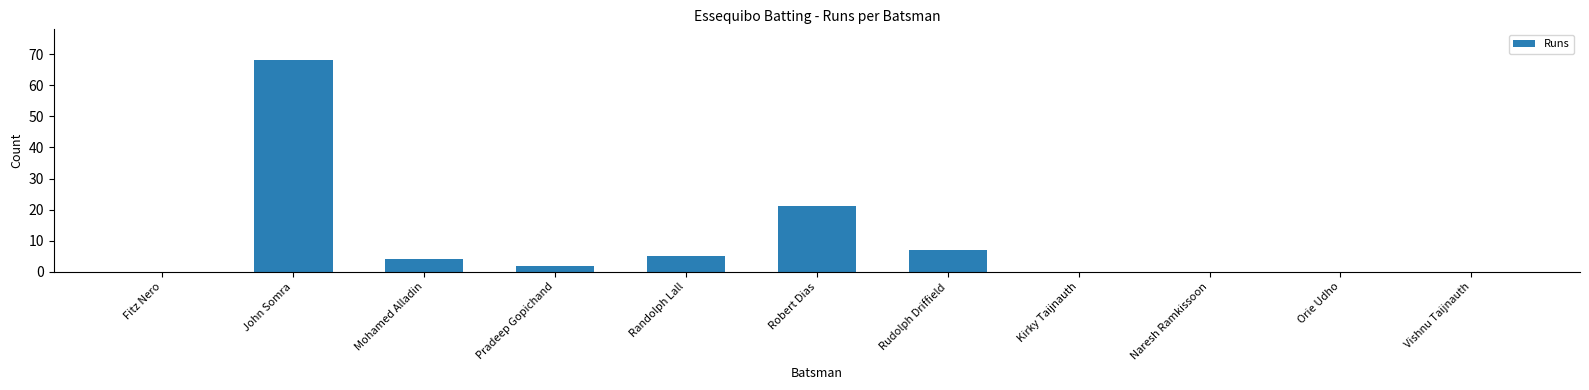

Reading left to right, list all the values displayed in this chart.

0	68	4	2	5	21	7	0	0	0	0